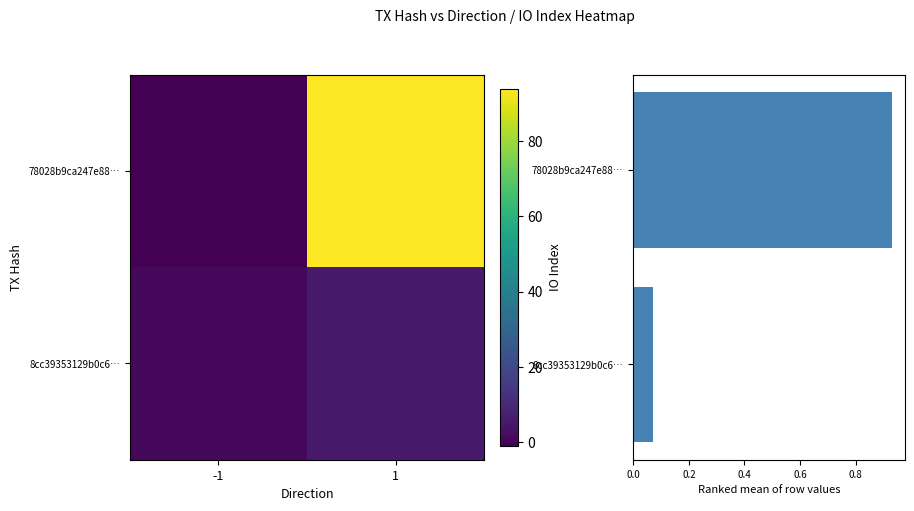

What is the approximate value of 8cc39353129b0c6… at -1?

1.0